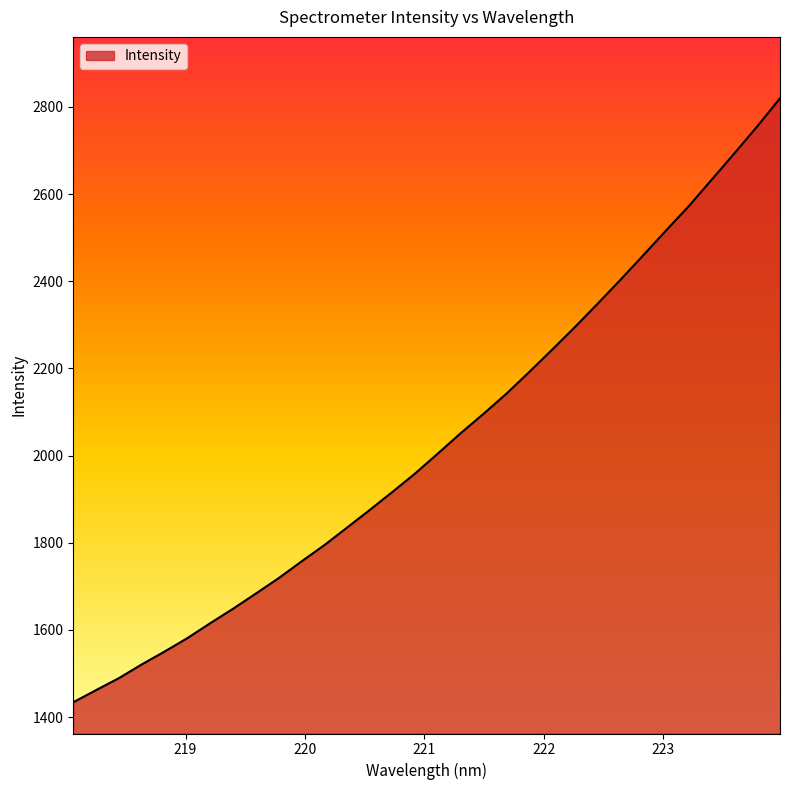

True or false: the data has more than 2 interior local peaks.

False